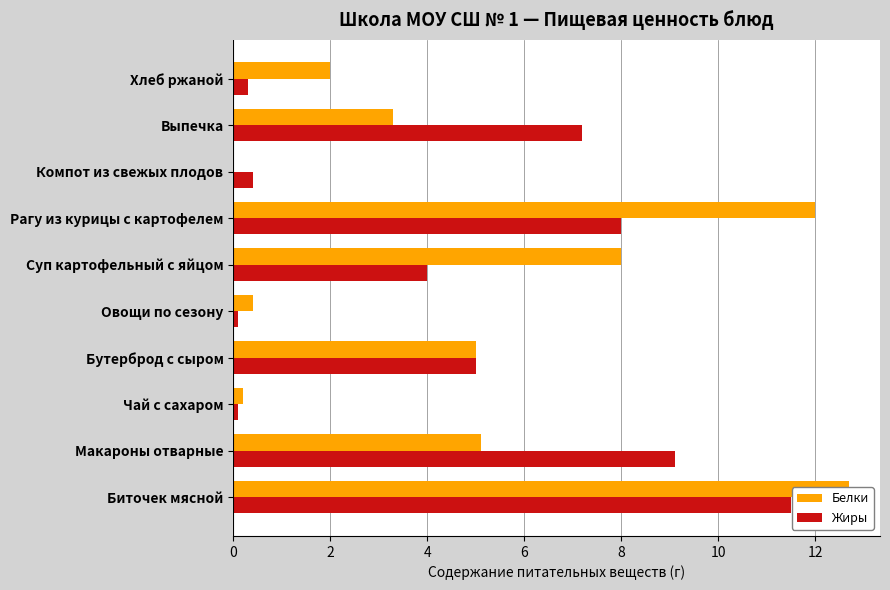

Is the value of Белки at Выпечка greater than the value of Жиры at Рагу из курицы с картофелем?

No